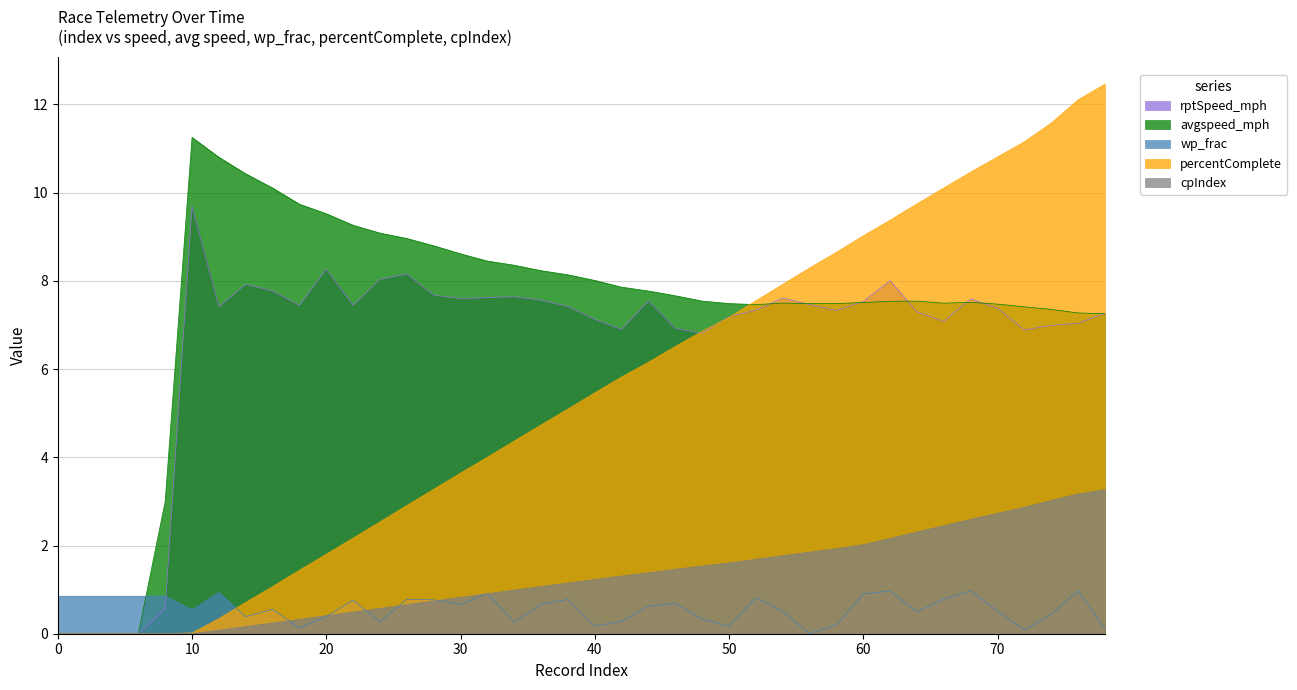

Reading left to right, what are all the values shown in this chart?

rptSpeed_mph: 0=0.0	2=0.0	4=0.0	6=0.0	8=0.6	10=9.7	12=7.4	14=7.9	16=7.8	18=7.4	20=8.3	22=7.4	24=8.0	26=8.2	28=7.7	30=7.6	32=7.6	34=7.6	36=7.6	38=7.4	40=7.1	42=6.9	44=7.6	46=6.9	48=6.8	50=7.2	52=7.3	54=7.6	56=7.5	58=7.3	60=7.5	62=8.0	64=7.3	66=7.1	68=7.6	70=7.4	72=6.9	74=7.0	76=7.0	78=7.3
avgspeed_mph: 0=0.0	2=0.0	4=0.0	6=0.0	8=3.0	10=11.3	12=10.8	14=10.4	16=10.1	18=9.7	20=9.5	22=9.3	24=9.1	26=9.0	28=8.8	30=8.6	32=8.4	34=8.4	36=8.2	38=8.1	40=8.0	42=7.9	44=7.8	46=7.7	48=7.5	50=7.5	52=7.5	54=7.5	56=7.5	58=7.5	60=7.5	62=7.5	64=7.5	66=7.5	68=7.5	70=7.5	72=7.4	74=7.4	76=7.3	78=7.3
wp_frac: 0=0.8	2=0.8	4=0.8	6=0.8	8=0.9	10=0.5	12=0.9	14=0.4	16=0.6	18=0.1	20=0.4	22=0.8	24=0.3	26=0.8	28=0.8	30=0.7	32=0.9	34=0.3	36=0.7	38=0.8	40=0.2	42=0.3	44=0.6	46=0.7	48=0.3	50=0.2	52=0.8	54=0.5	56=0.0	58=0.2	60=0.9	62=1.0	64=0.5	66=0.8	68=1.0	70=0.5	72=0.1	74=0.4	76=1.0	78=0.1
percentComplete: 0=0.0	2=0.0	4=0.0	6=0.0	8=0.0	10=0.0	12=0.3	14=0.7	16=1.1	18=1.4	20=1.8	22=2.2	24=2.5	26=2.9	28=3.3	30=3.6	32=4.0	34=4.4	36=4.7	38=5.1	40=5.5	42=5.8	44=6.2	46=6.5	48=6.9	50=7.2	52=7.5	54=7.9	56=8.3	58=8.6	60=9.0	62=9.4	64=9.7	66=10.1	68=10.5	70=10.8	72=11.2	74=11.6	76=12.1	78=12.5
cpIndex: 0=0.0	2=0.0	4=0.0	6=0.0	8=0.0	10=0.0	12=0.1	14=0.2	16=0.2	18=0.3	20=0.4	22=0.5	24=0.6	26=0.7	28=0.7	30=0.8	32=0.9	34=1.0	36=1.1	38=1.1	40=1.2	42=1.3	44=1.4	46=1.5	48=1.5	50=1.6	52=1.7	54=1.8	56=1.9	58=1.9	60=2.0	62=2.2	64=2.3	66=2.4	68=2.6	70=2.7	72=2.9	74=3.0	76=3.2	78=3.3